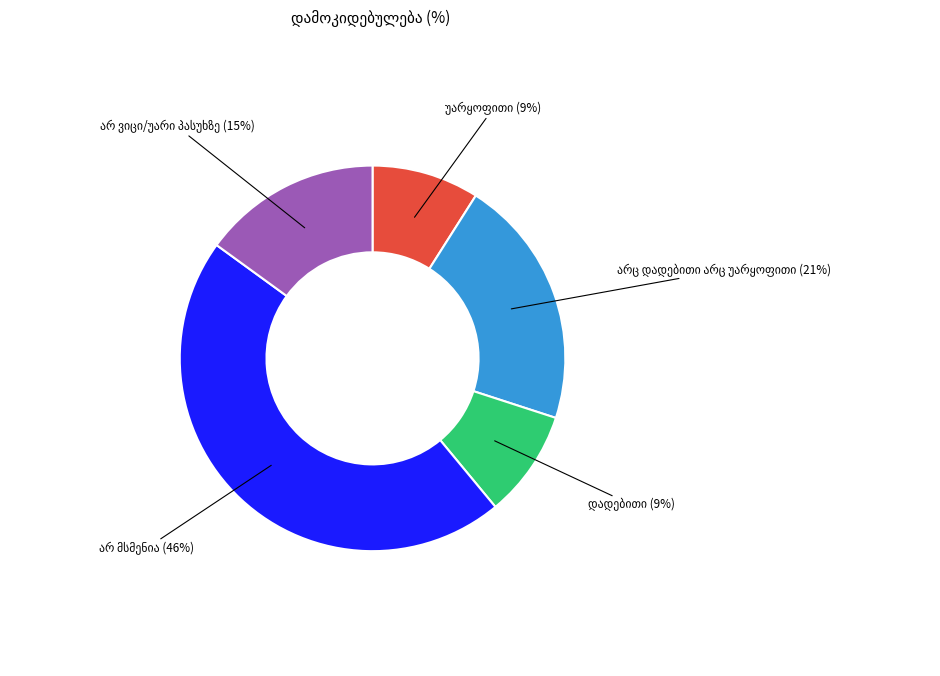

To the nearest percent, what is the average slice percentage?

20%